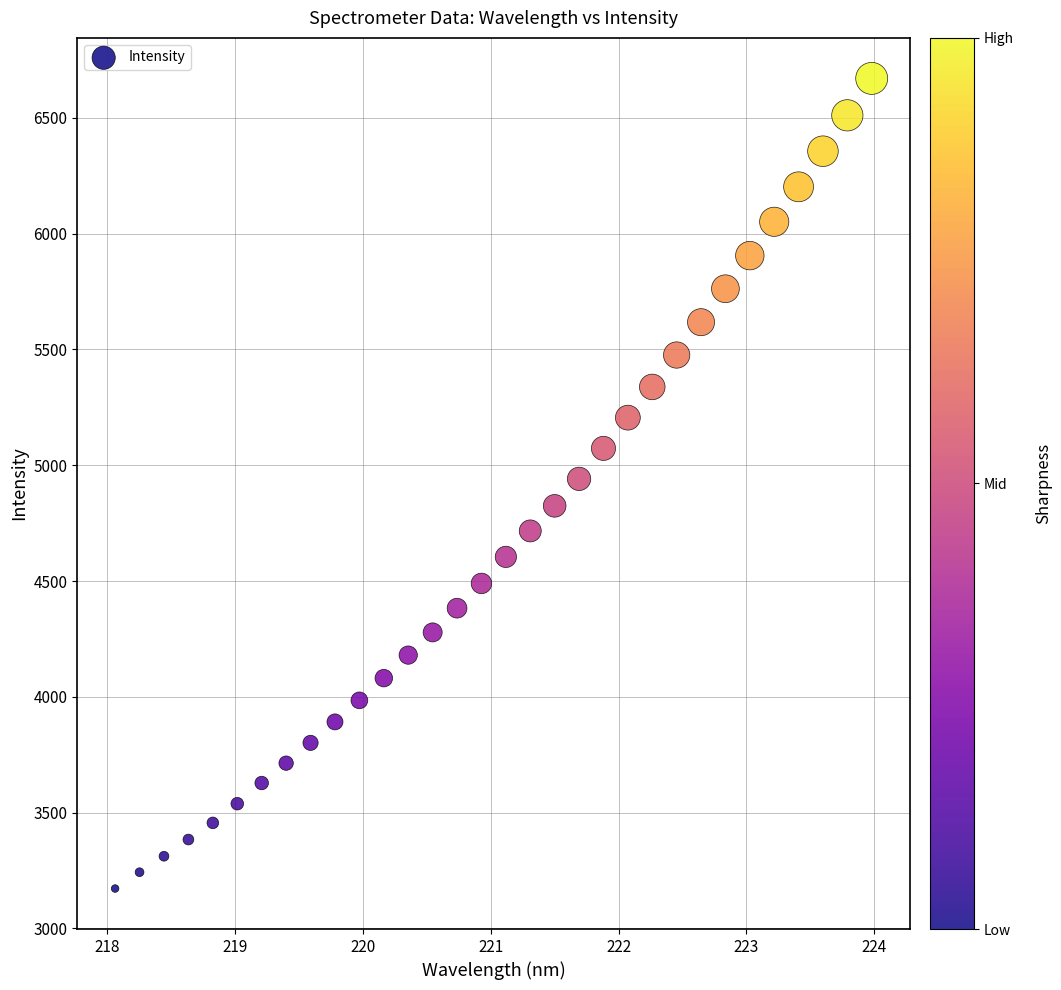

What is the range of X values (max minus min)?

5.9